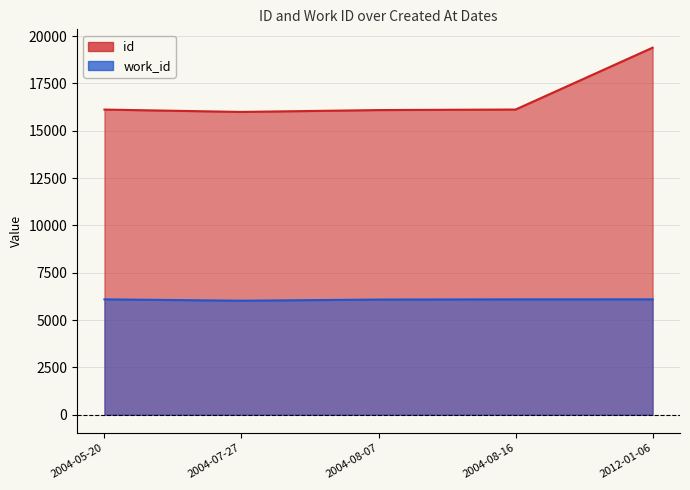

True or false: work_id and id intersect in this chart.

False